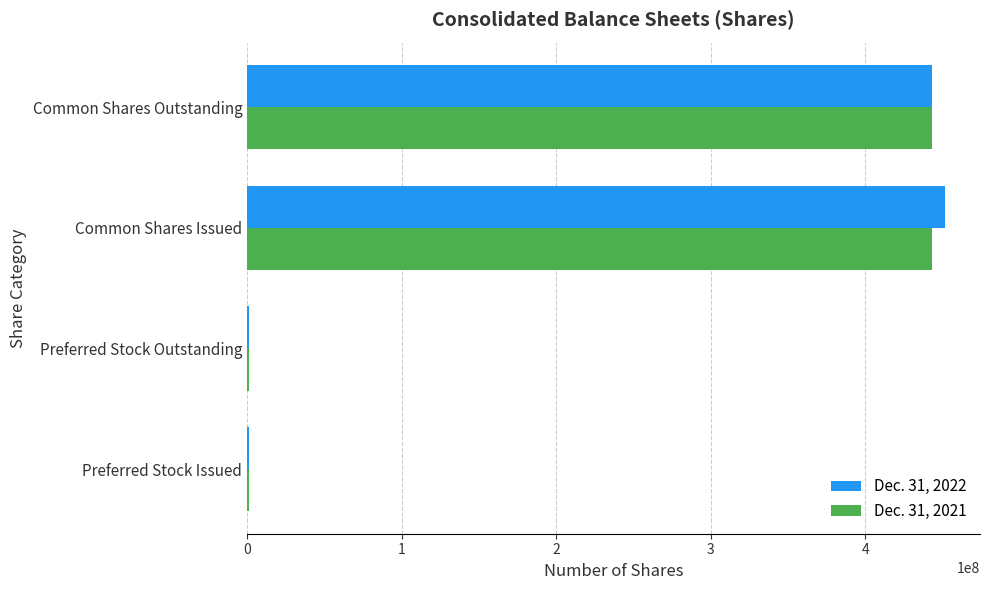

Is the value of Dec. 31, 2022 at Preferred Stock Issued greater than the value of Dec. 31, 2021 at Common Shares Outstanding?

No